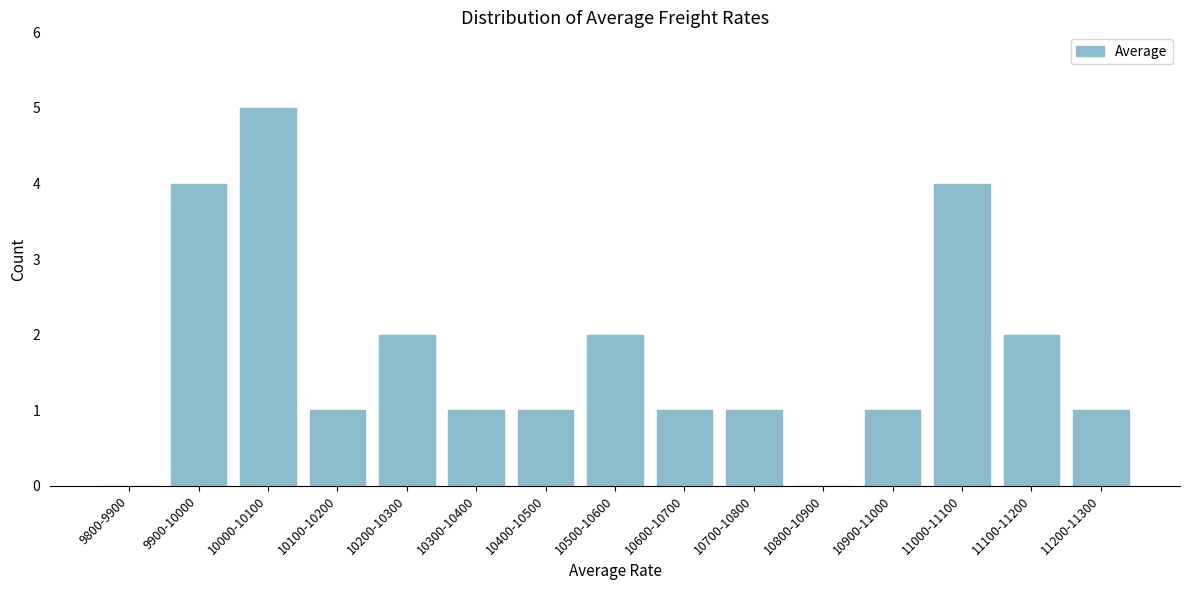

Reading left to right, extract all data points from this chart.

9800-9900=0	9900-10000=4	10000-10100=5	10100-10200=1	10200-10300=2	10300-10400=1	10400-10500=1	10500-10600=2	10600-10700=1	10700-10800=1	10800-10900=0	10900-11000=1	11000-11100=4	11100-11200=2	11200-11300=1